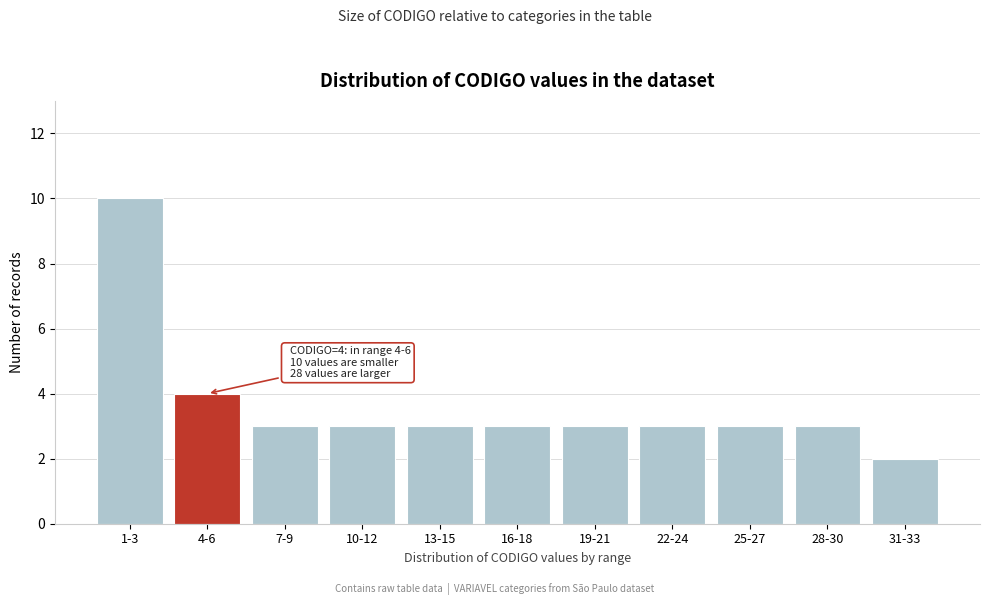

Reading left to right, what are all the values shown in this chart?

1-3=10	4-6=4	7-9=3	10-12=3	13-15=3	16-18=3	19-21=3	22-24=3	25-27=3	28-30=3	31-33=2